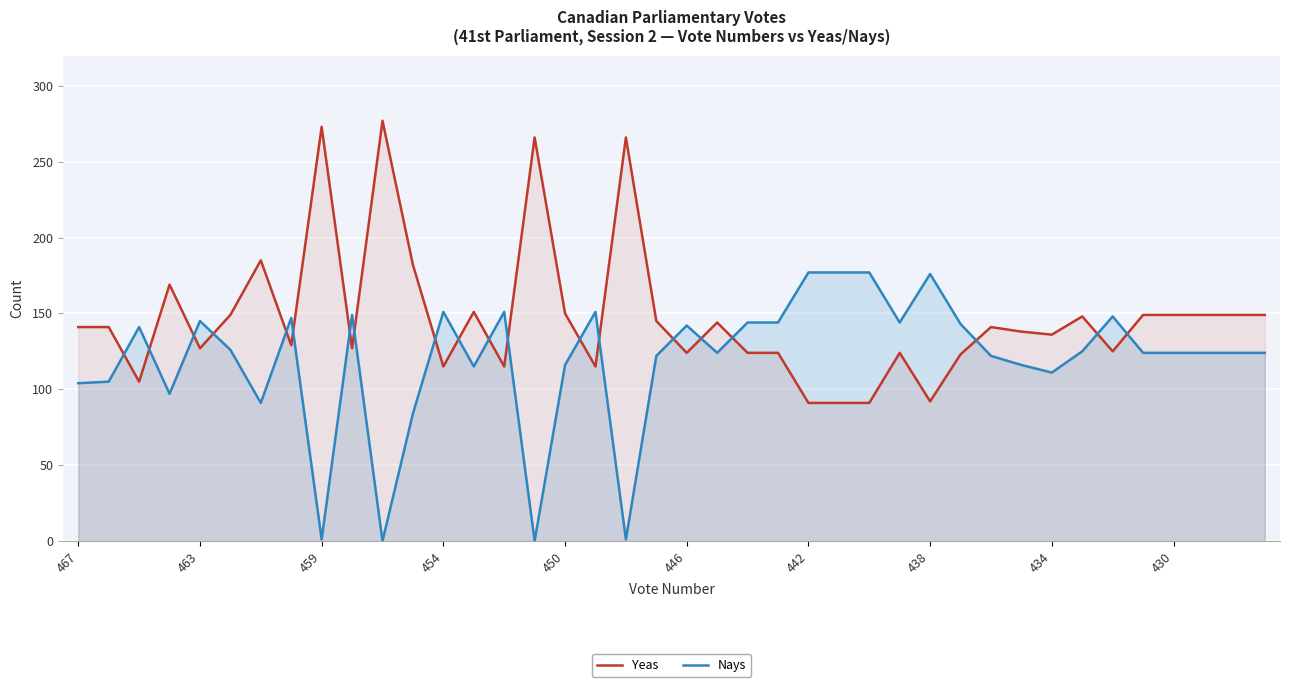

Is it true that Yeas equals 58 at 442?

False